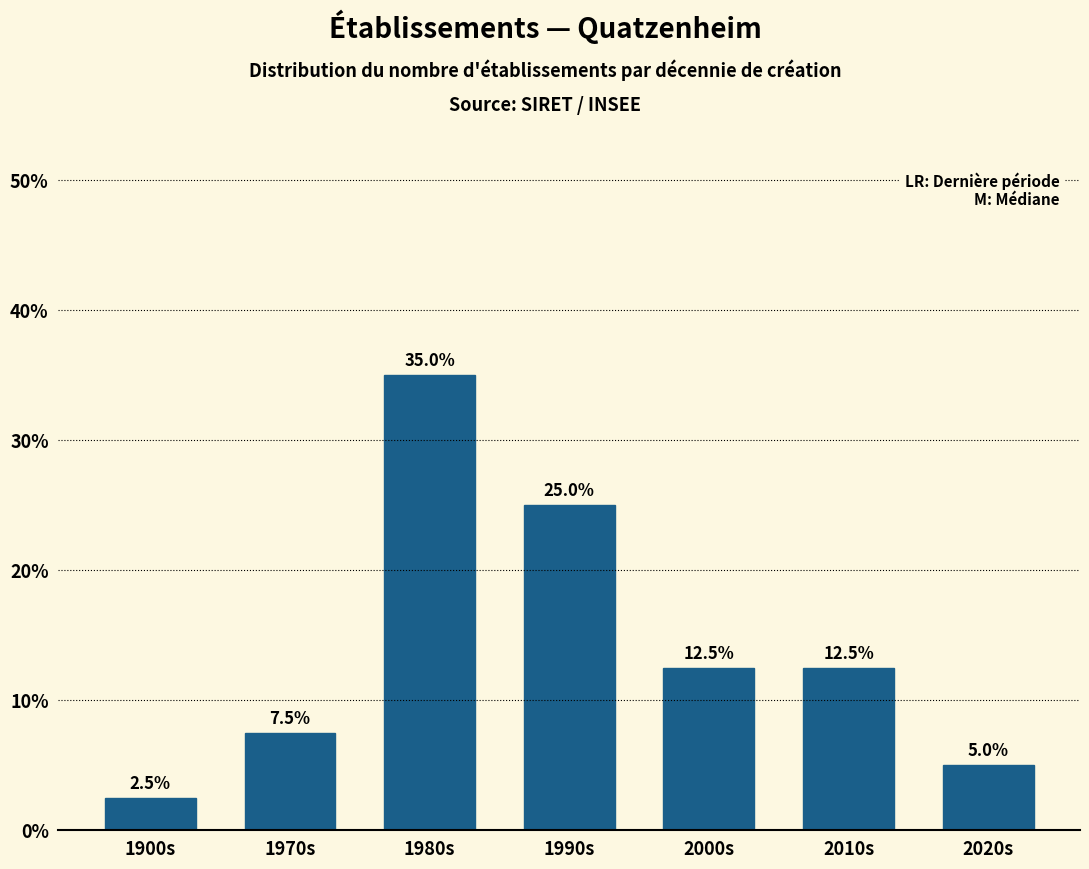

Reading right to left, what are all the values shown in this chart?

2020s=5.0	2010s=12.5	2000s=12.5	1990s=25.0	1980s=35.0	1970s=7.5	1900s=2.5